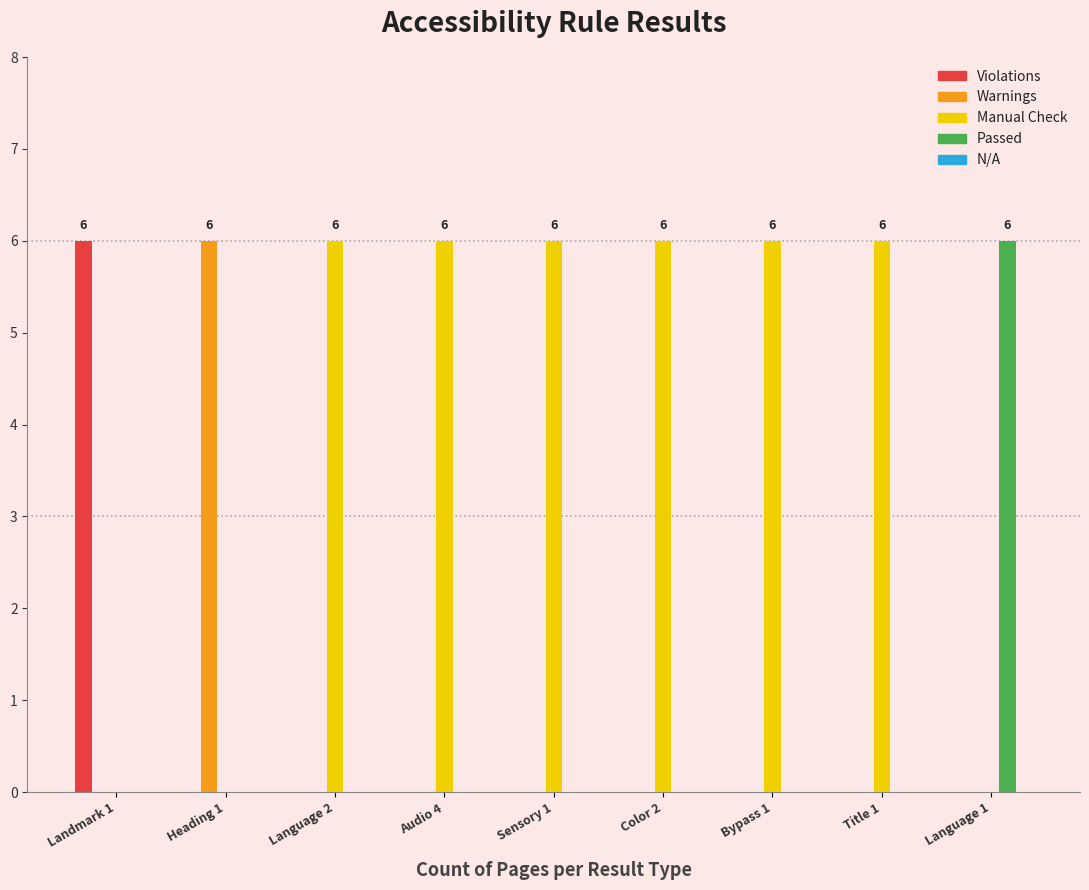

Count the Violations values in the range 0 to 1.

8